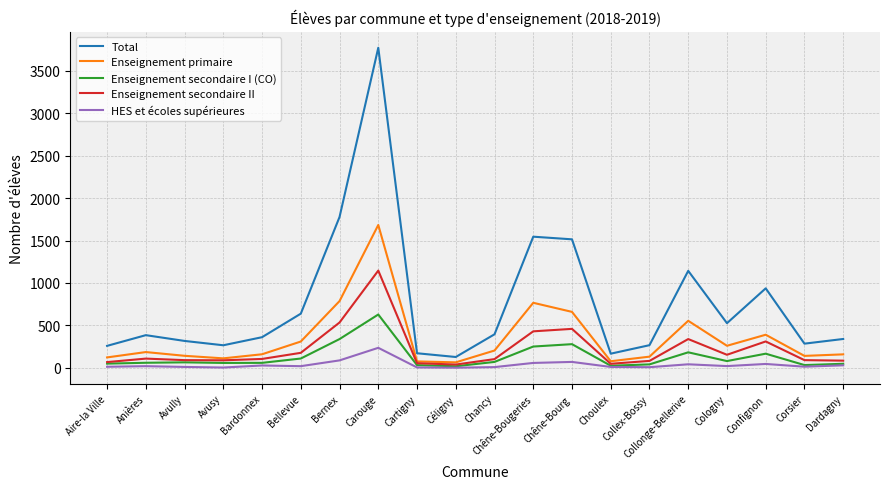

List the series in order of their peak value, highest first.

Total, Enseignement primaire, Enseignement secondaire II, Enseignement secondaire I (CO), HES et écoles supérieures